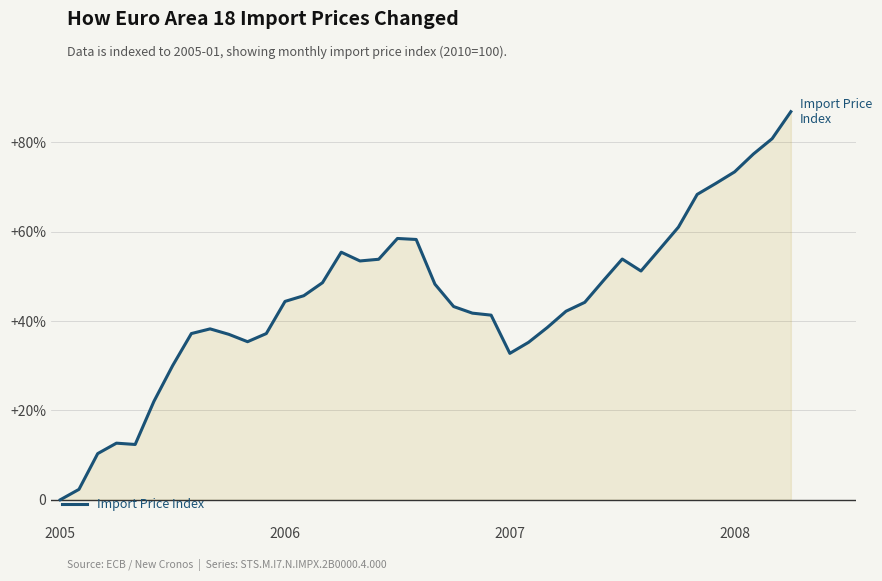

Does the chart display data point markers on the line(s)?

No